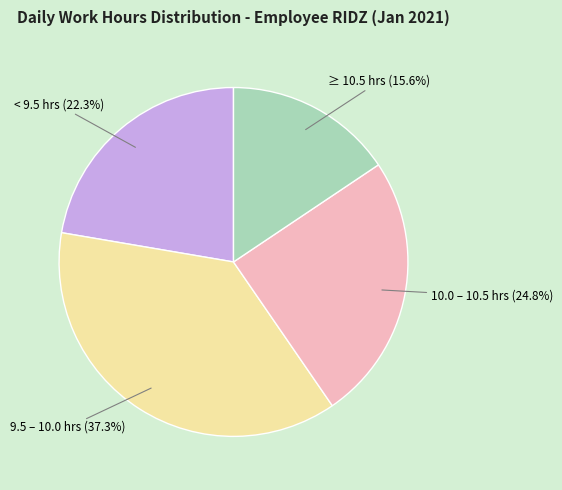

What is the ratio of the value at 9.5 – 10.0 hrs to the value at ≥ 10.5 hrs?

2.4